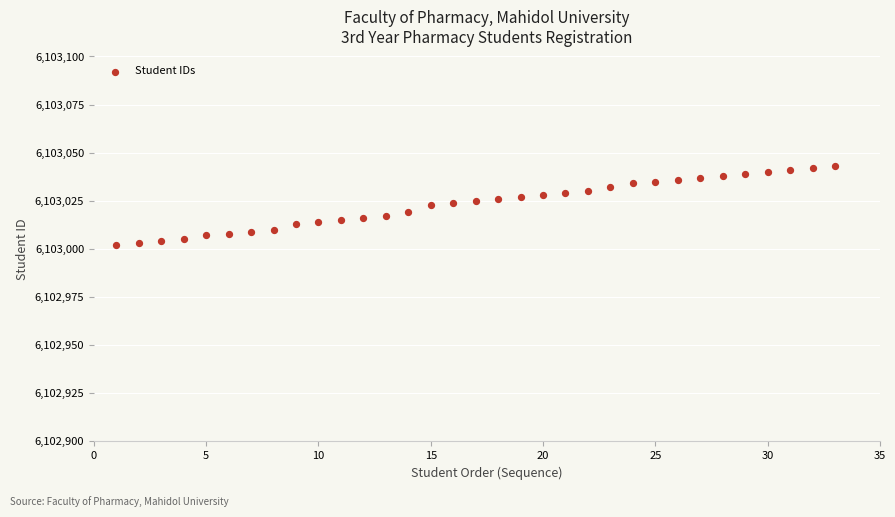

What is the range of Y values (max minus min)?

41